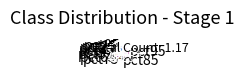

Is there a majority slice in this chart?

No